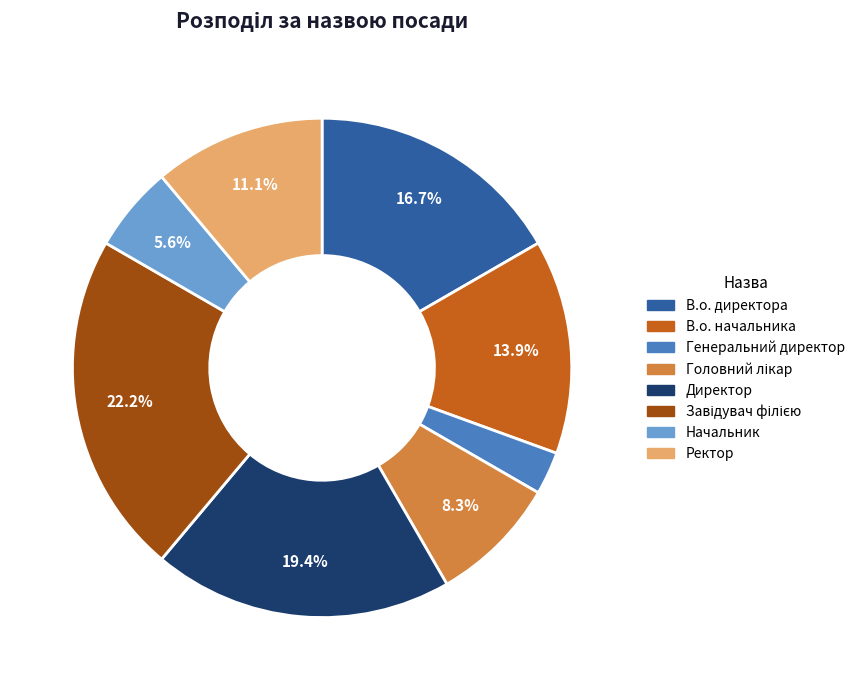

How many segments does this pie chart have?

8